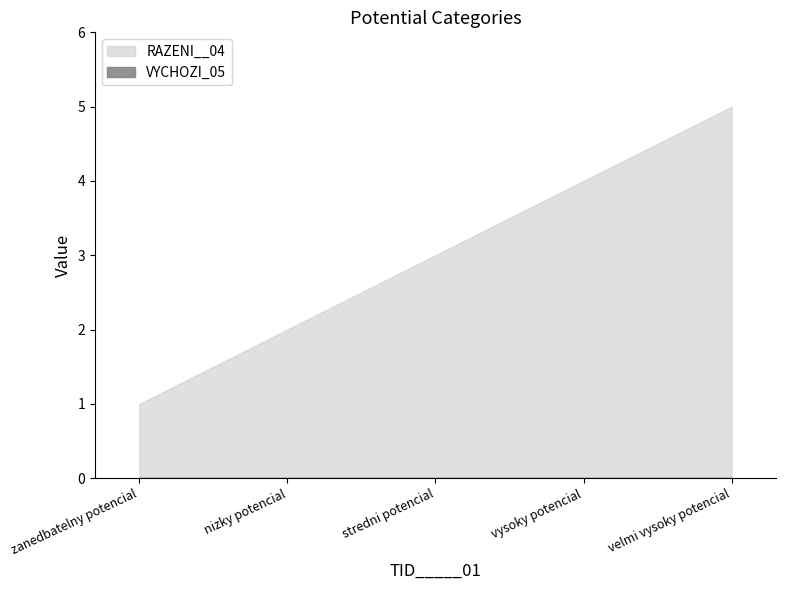

True or false: VYCHOZI_05 and RAZENI__04 intersect in this chart.

False